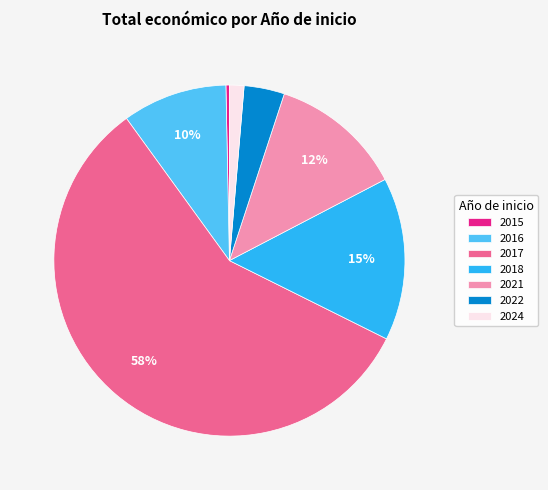

To the nearest percent, what percentage of the pie is 2017?

58%